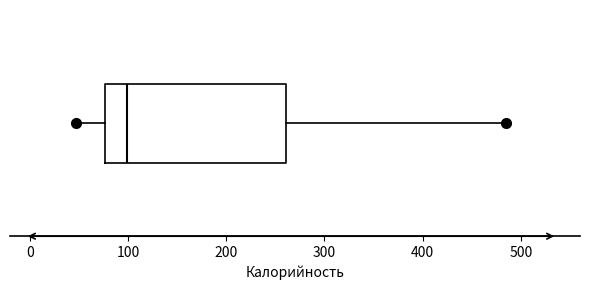

Where does the right whisker of the box end on the x-axis? The values are not printed on the chart, so give them approximately, as read against the axis.

480